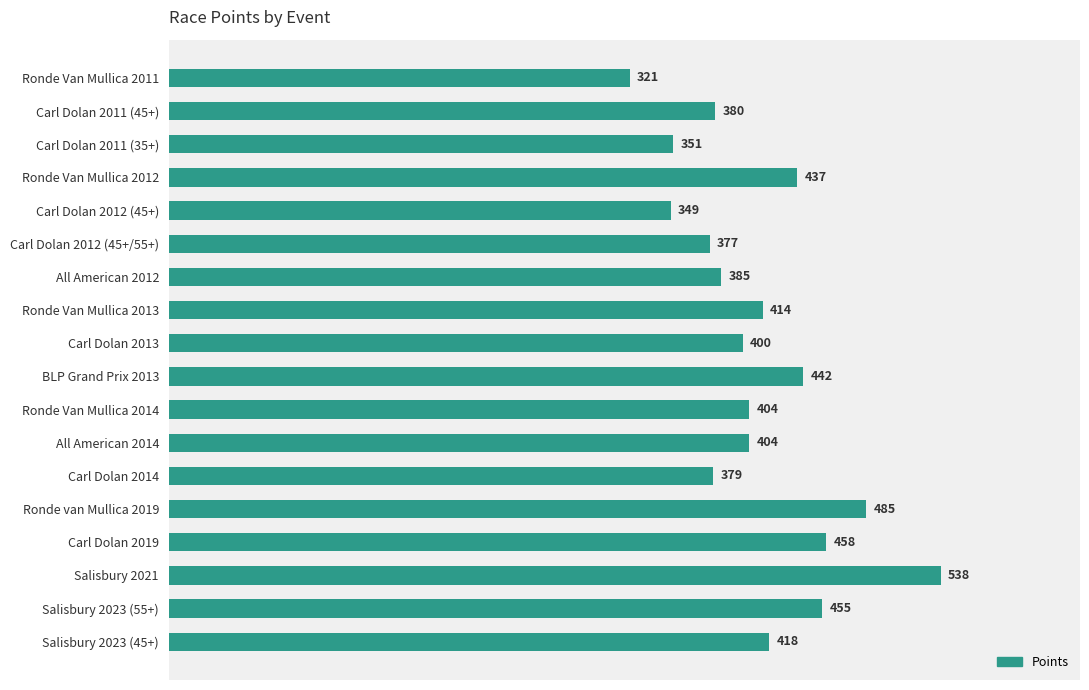

What is the difference between the maximum and minimum values?

216.7